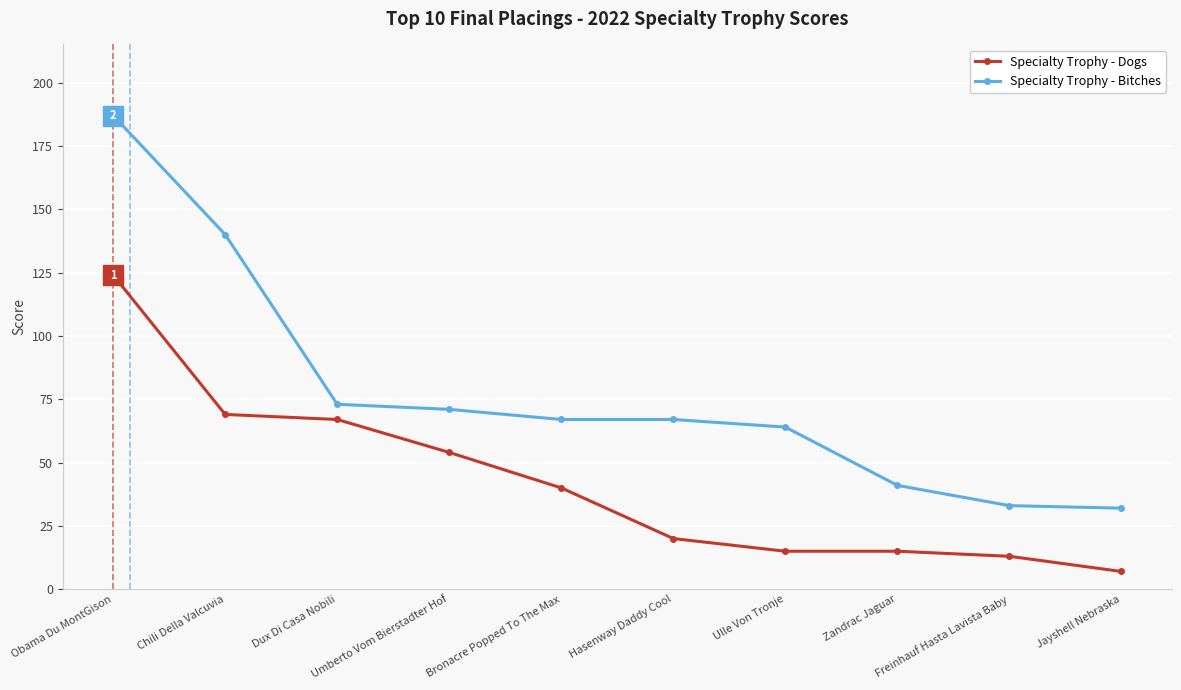

What is the sum of the Specialty Trophy - Bitches values at Jayshell Nebraska and Hasenway Daddy Cool?

99